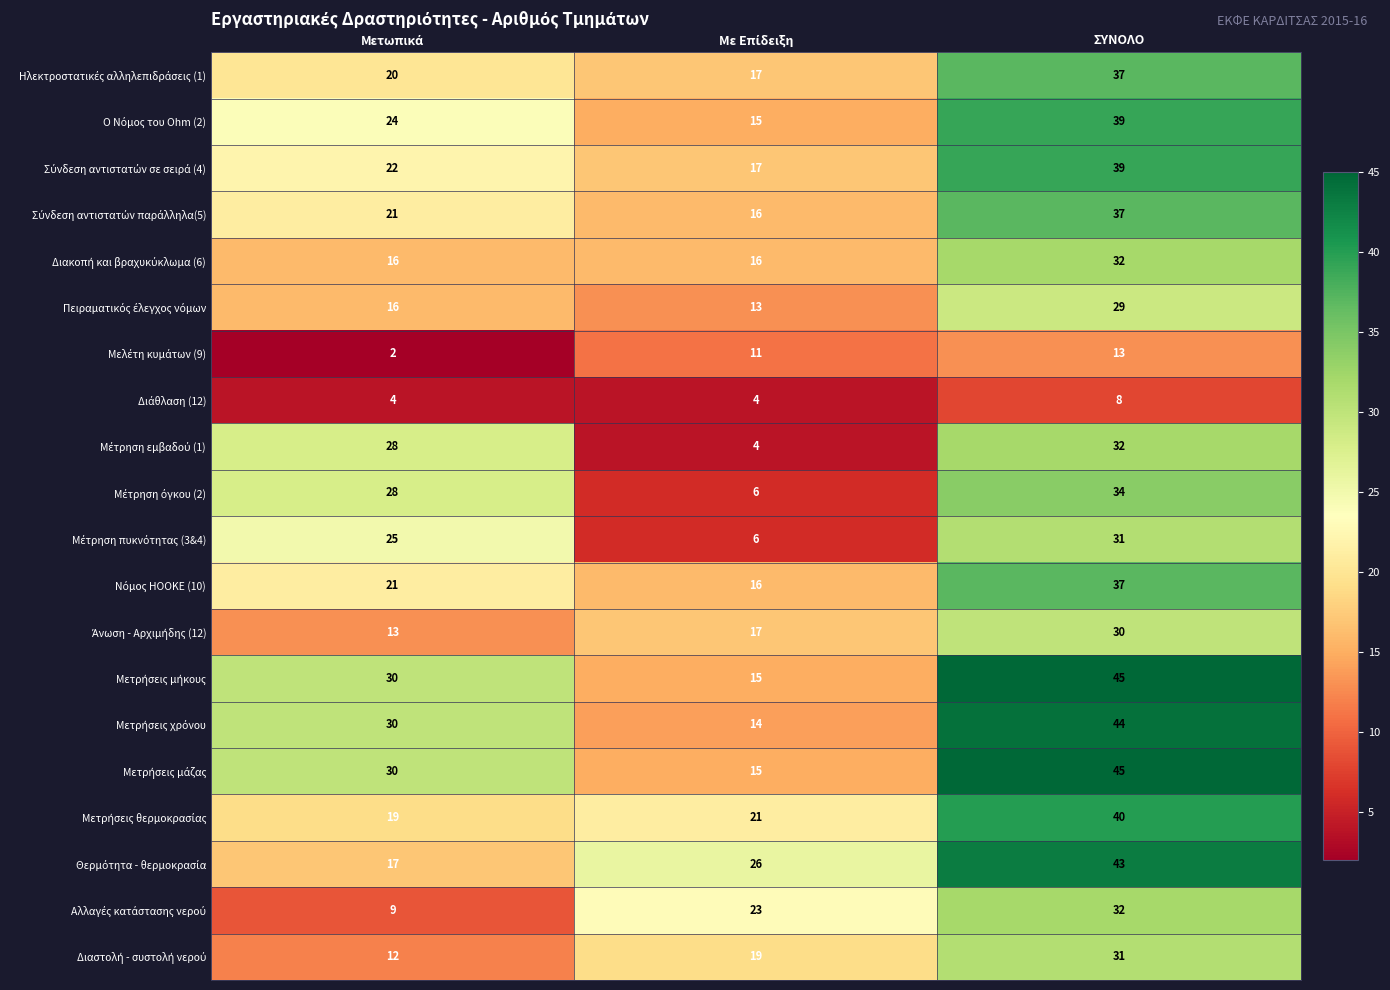

At which category is the sum across all series the highest?

ΣΥΝΟΛΟ